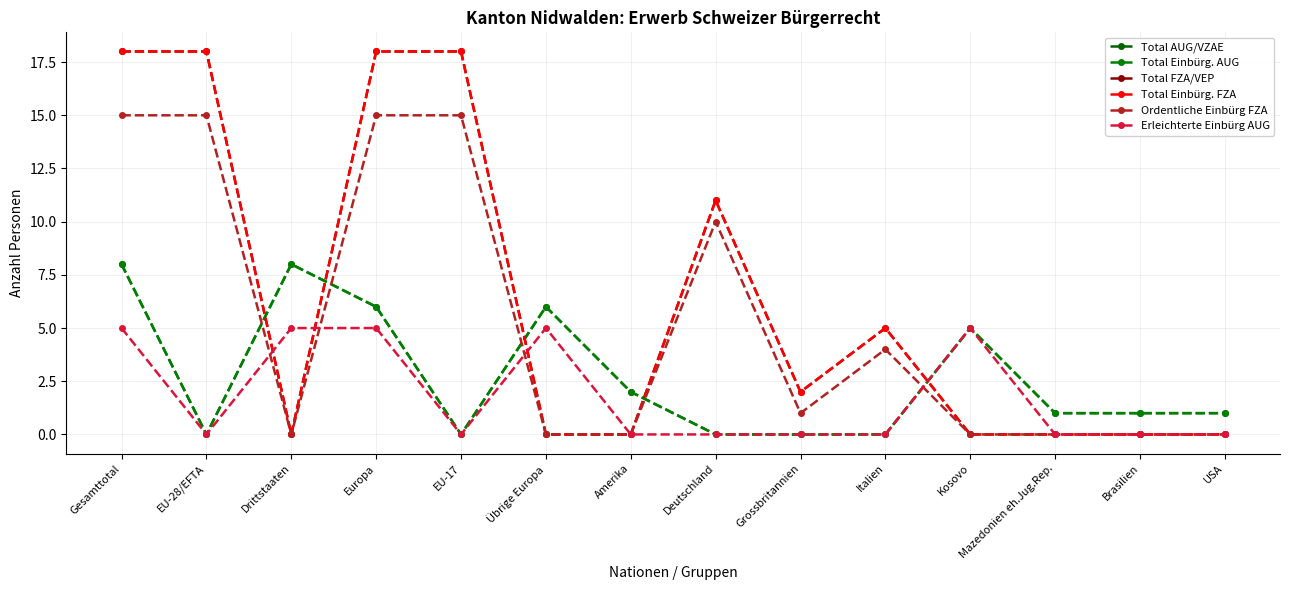

After their last crossing, which series has the higher values: Total FZA/VEP or Total Einbürg. AUG?

Total Einbürg. AUG